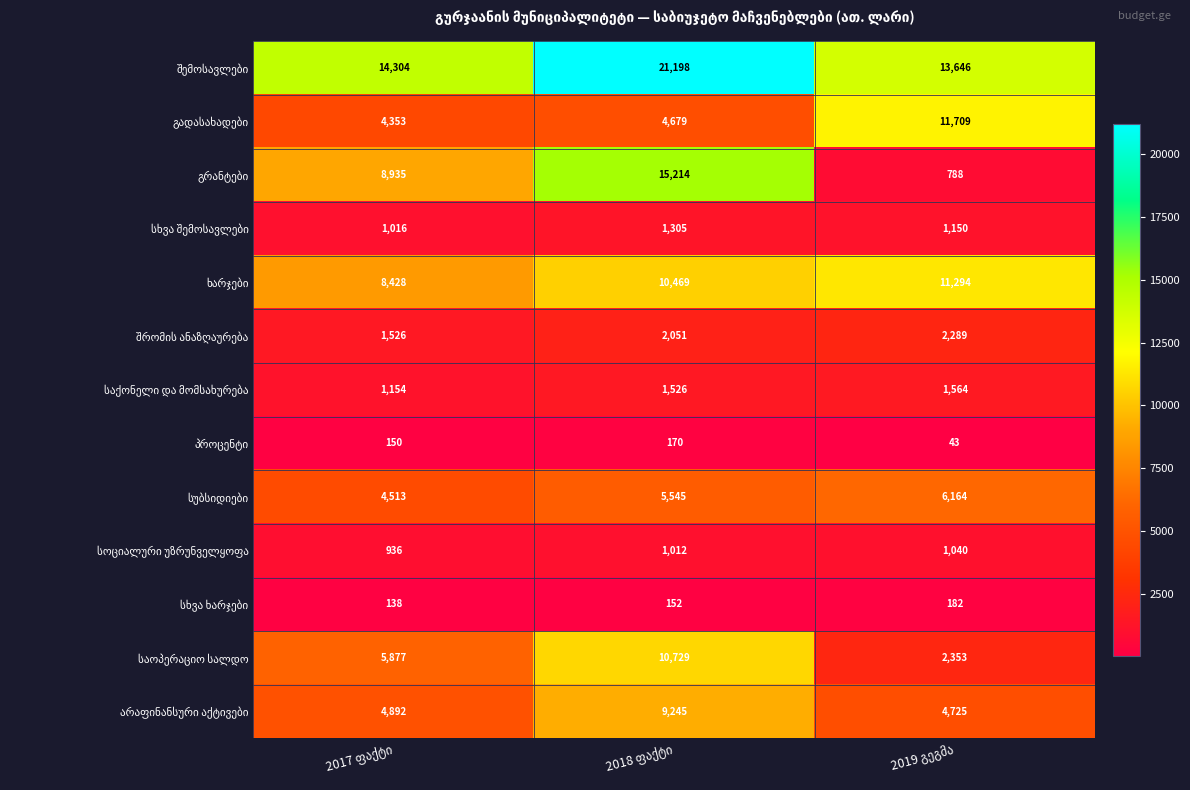

At how many categories does at least one series exceed 11751?

3